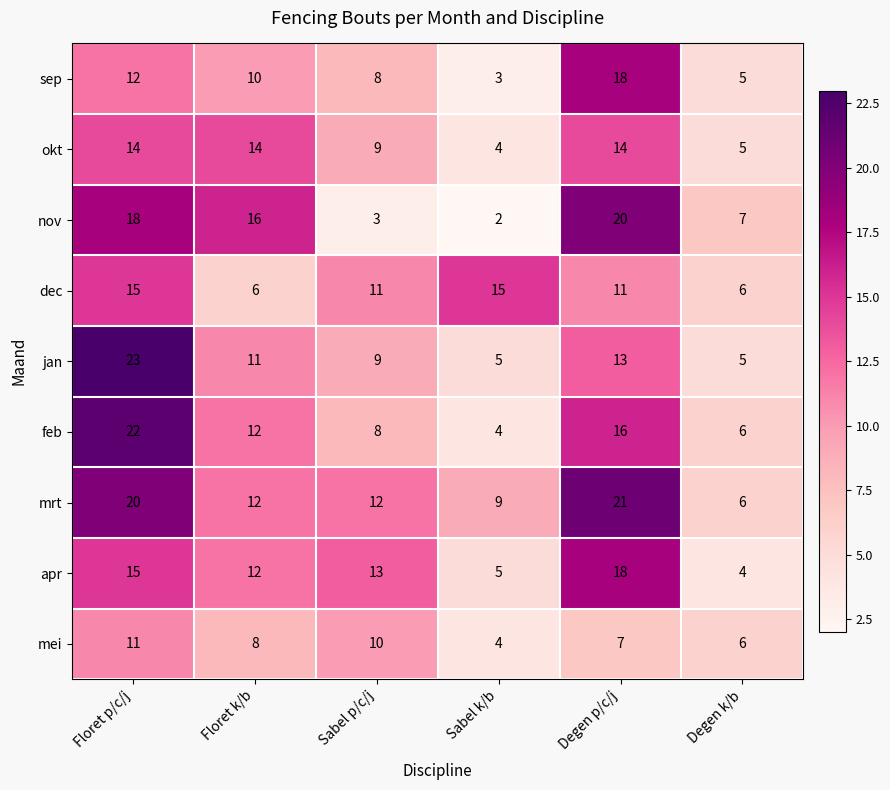

List the labels in order of sep value, smallest first.

Sabel k/b, Degen k/b, Sabel p/c/j, Floret k/b, Floret p/c/j, Degen p/c/j